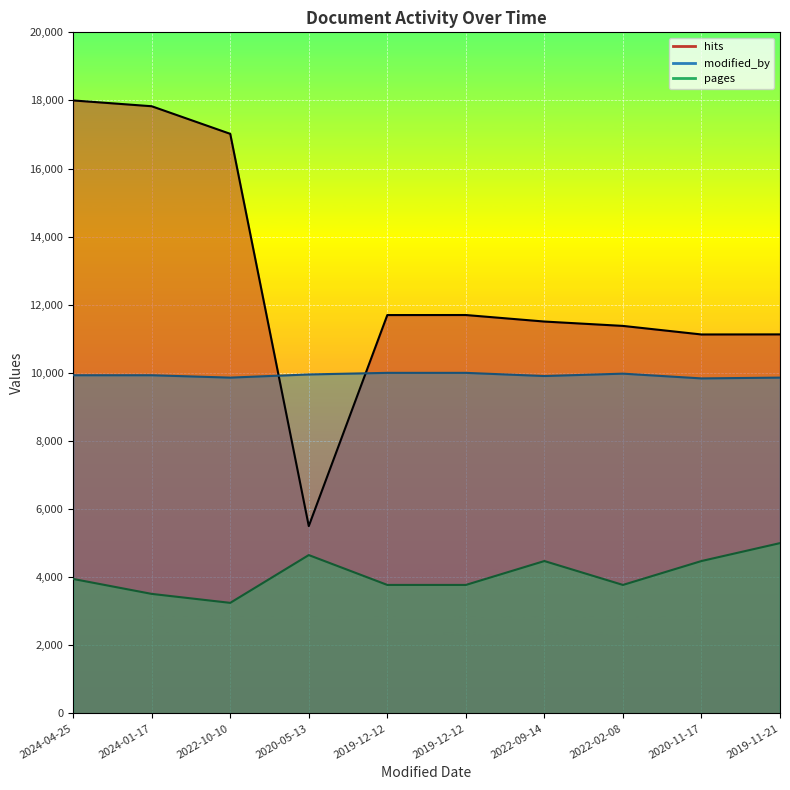

At which label does modified_by_line reach its peak?

2019-12-12